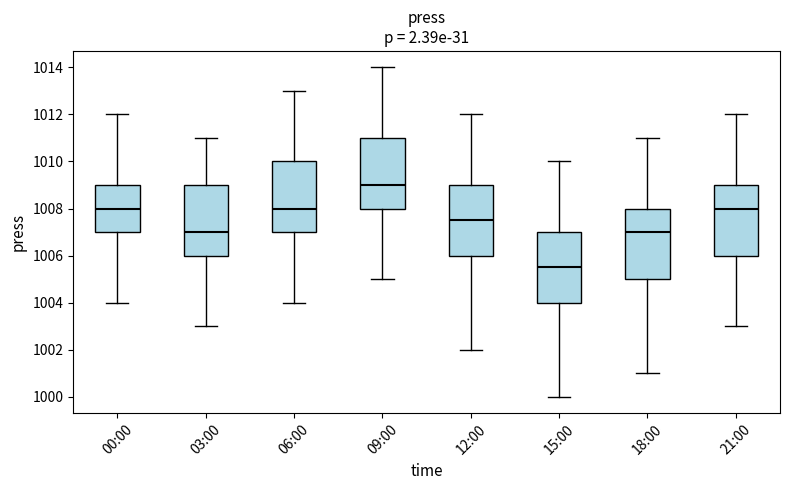

Reading left to right, read every box against the y-axis: the position of its median line, the range the box covers, and the ends of its whiskers. The values are not printed on the chart, so give them approximately, as read against the axis.

00:00: median 1008.0, box 1007.0 to 1009.0, whiskers 1004.0 to 1012.0
03:00: median 1007.0, box 1006.0 to 1009.0, whiskers 1003.0 to 1011.0
06:00: median 1008.0, box 1007.0 to 1010.0, whiskers 1004.0 to 1013.0
09:00: median 1009.0, box 1008.0 to 1011.0, whiskers 1005.0 to 1014.0
12:00: median 1007.6, box 1006.0 to 1009.0, whiskers 1002.0 to 1012.0
15:00: median 1005.6, box 1004.0 to 1007.0, whiskers 1000.0 to 1010.0
18:00: median 1007.0, box 1005.0 to 1008.0, whiskers 1001.0 to 1011.0
21:00: median 1008.0, box 1006.0 to 1009.0, whiskers 1003.0 to 1012.0